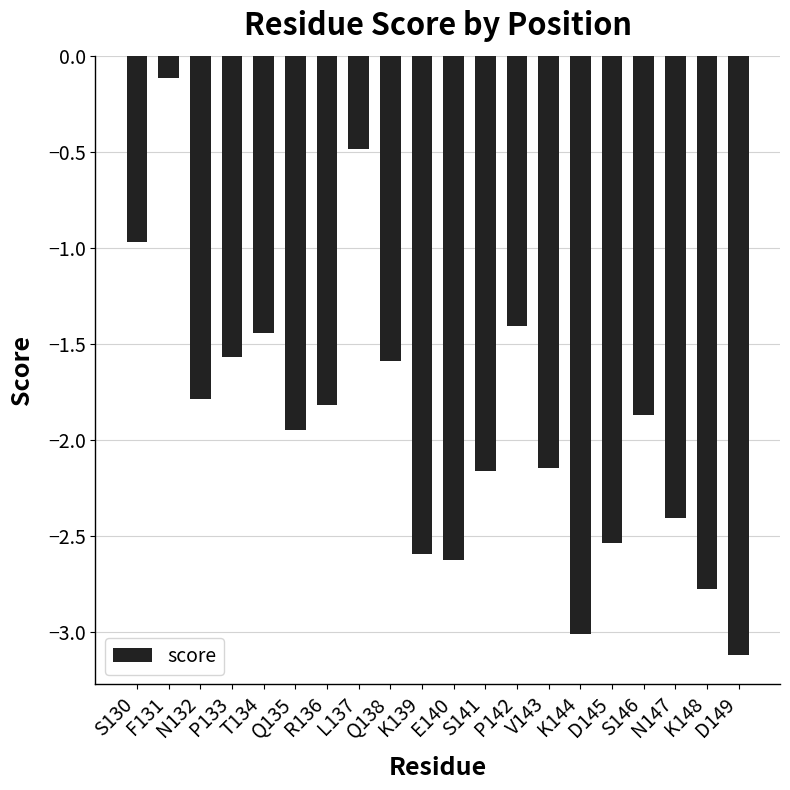

Between Q135 and S141, which is larger?

Q135